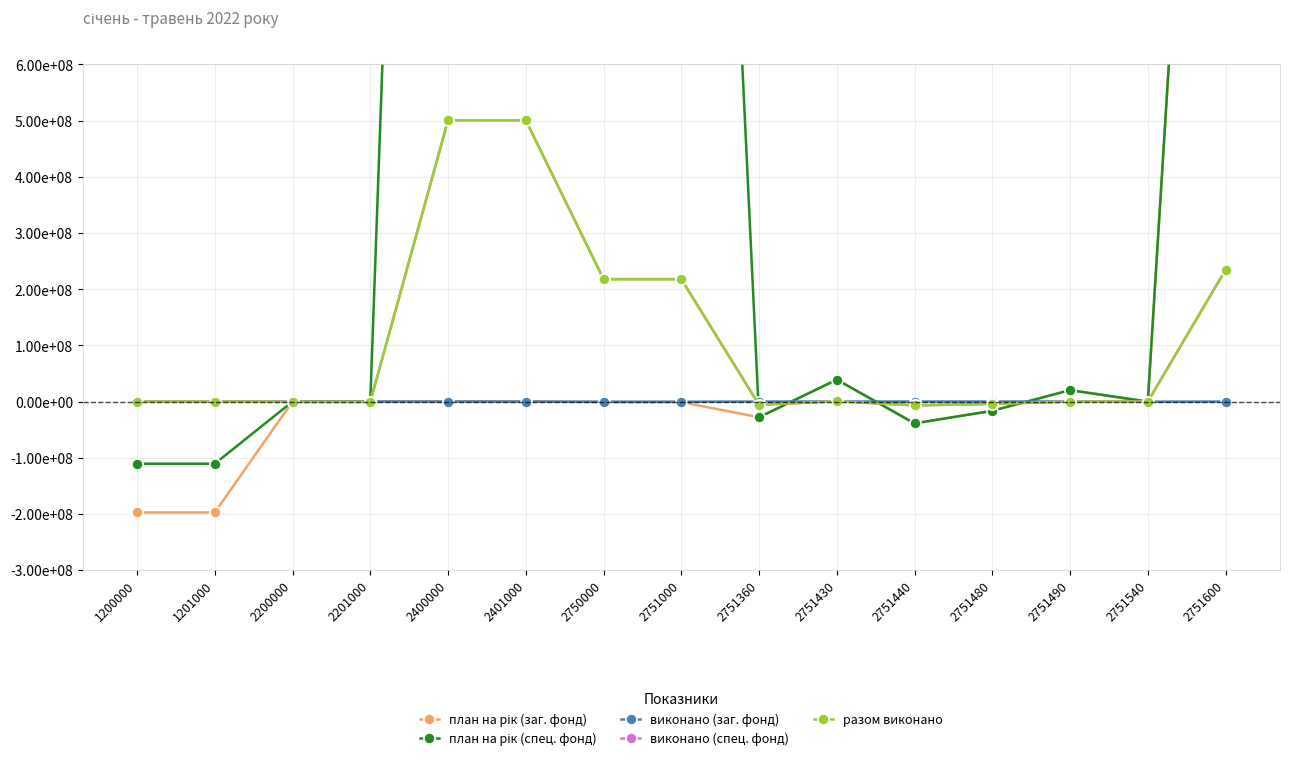

What is the maximum value for план на рік (спец. фонд)?

3849843600.0